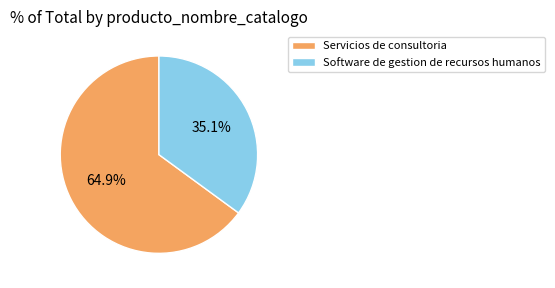

To the nearest percent, what is the average slice percentage?

50%